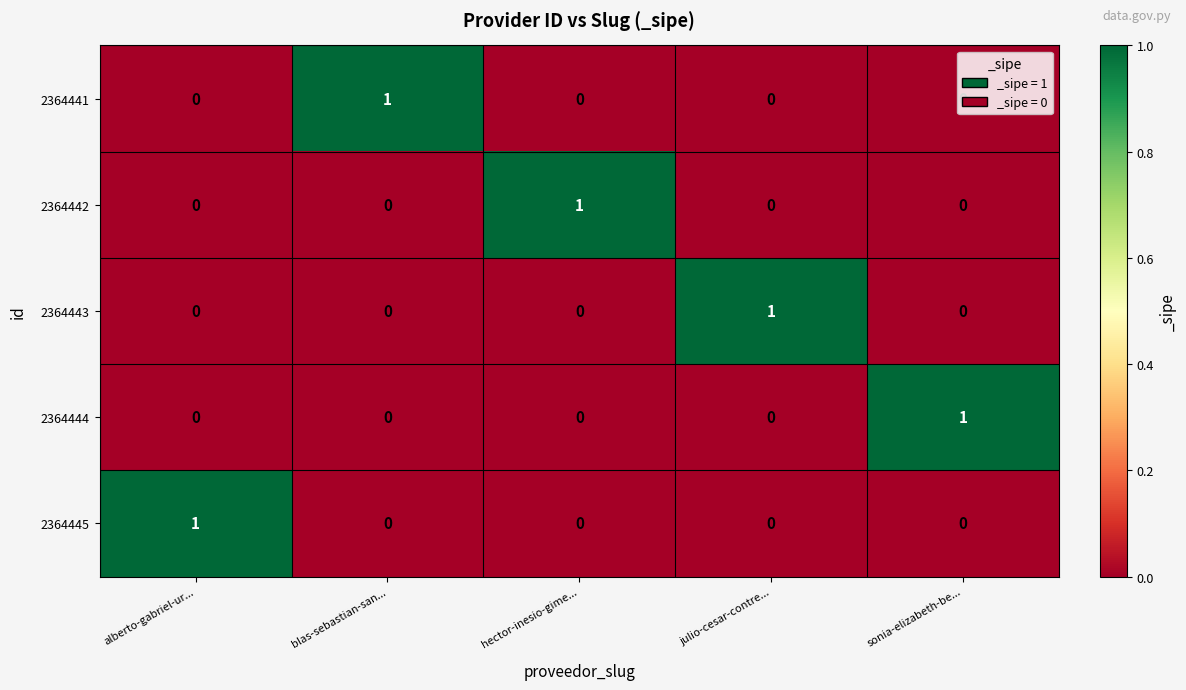

What is the spread (max minus min) of values at hector-inesio-gime...?

1